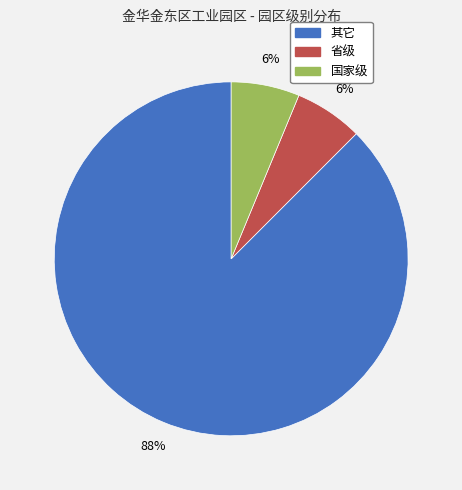

True or false: 国家级 accounts for 6% of the total.

True